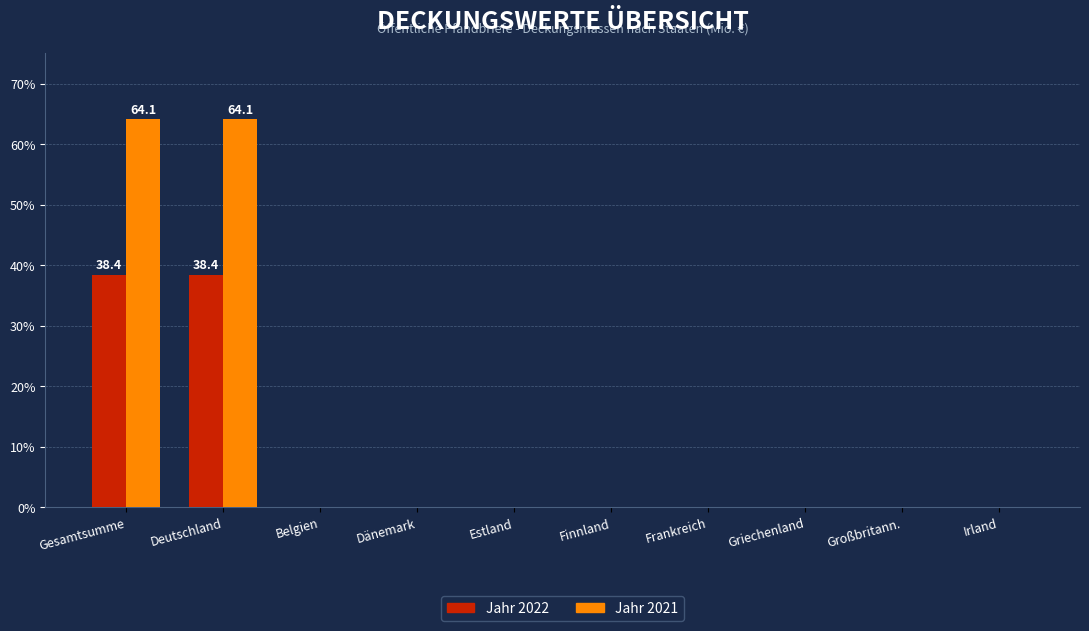

What is the total value across all series at Deutschland?

102.5